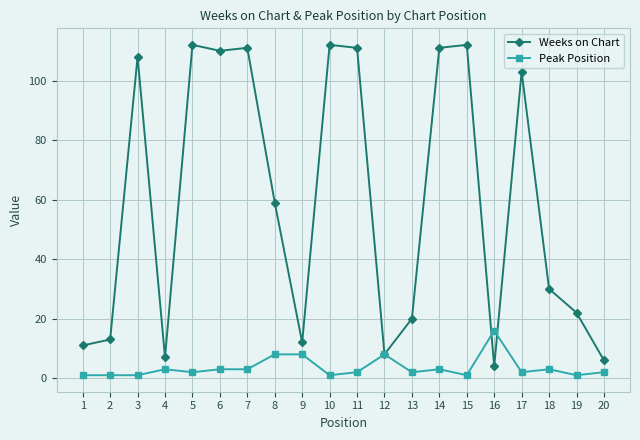

True or false: Peak Position has more than 0 interior local peaks.

True